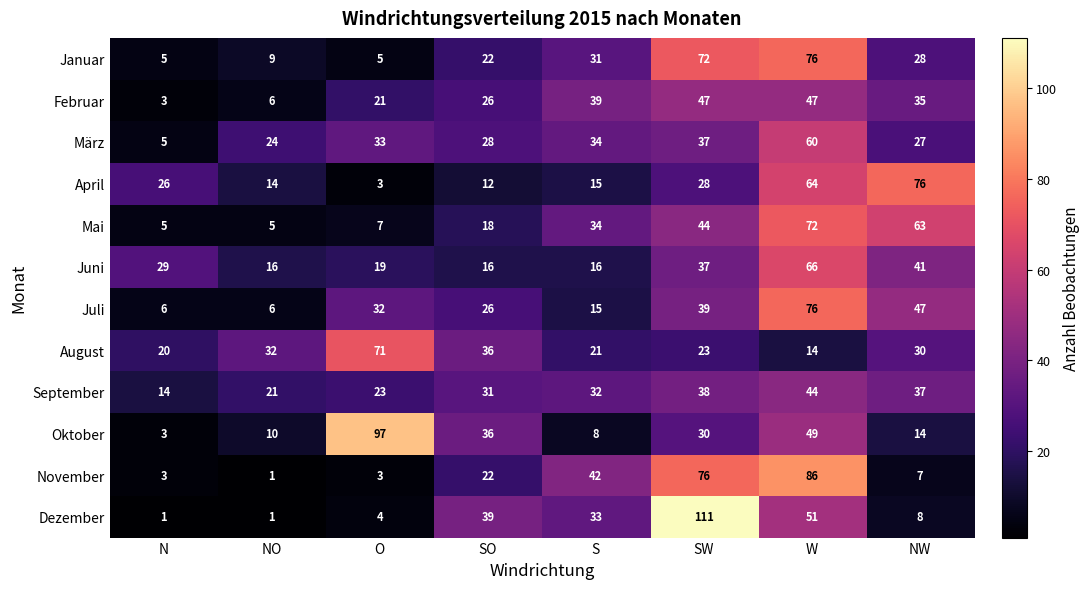

At which label does August first exceed 30?

NO